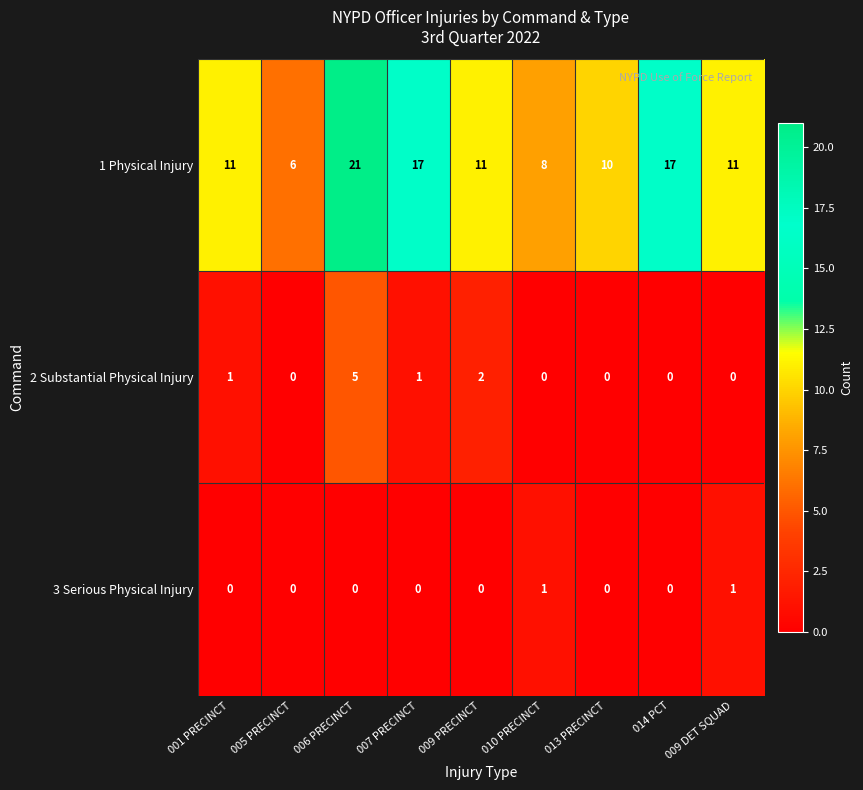

The value of 3 Serious Physical Injury at 001 PRECINCT is 0. True or false?

True